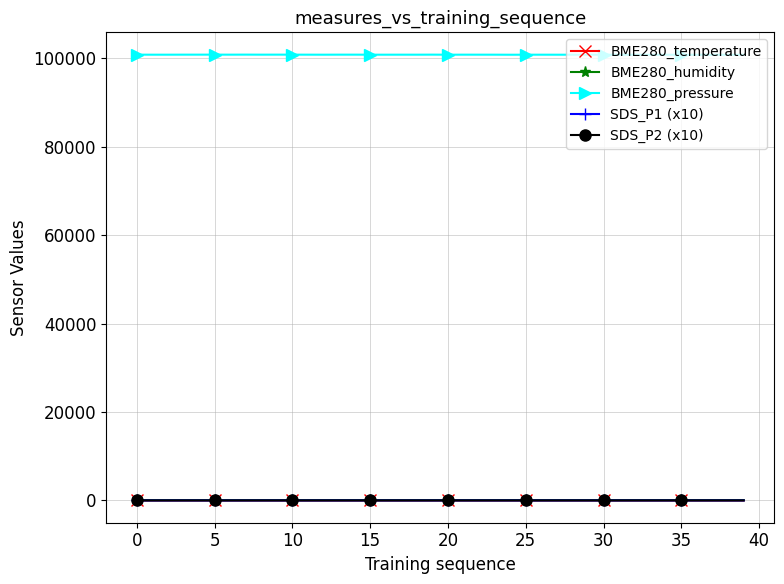

True or false: BME280_pressure and SDS_P2 (x10) intersect in this chart.

False